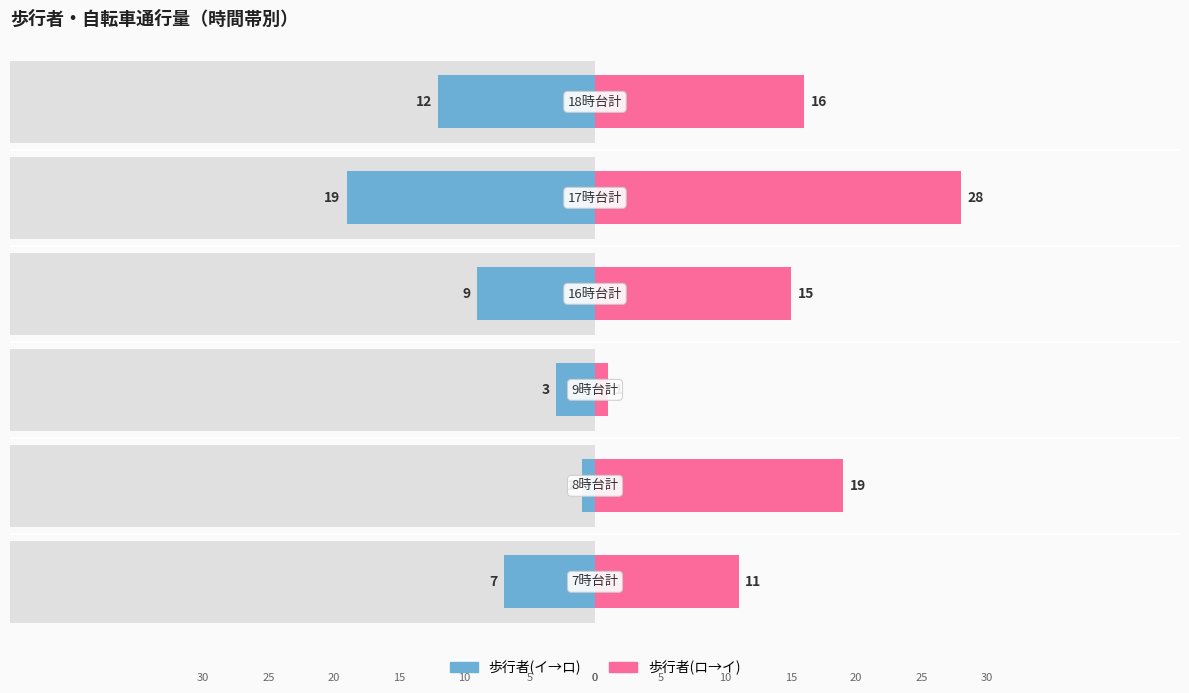

Reading left to right, list all the values displayed in this chart.

歩行者(イ→ロ): 0=-7	1=-1	2=-3	3=-9	4=-19	5=-12
歩行者(ロ→イ): 0=11	1=19	2=1	3=15	4=28	5=16